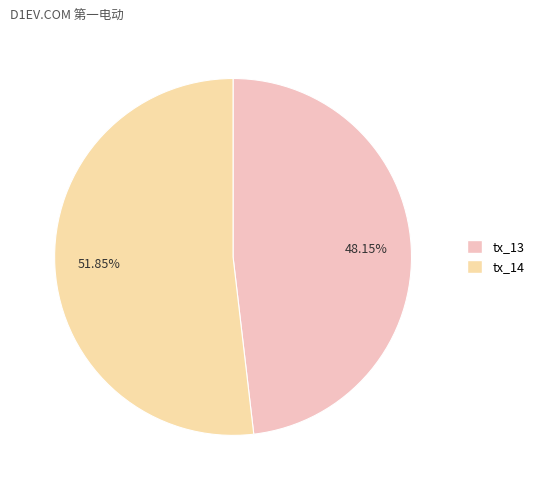

Count the number of slices in the pie.

2